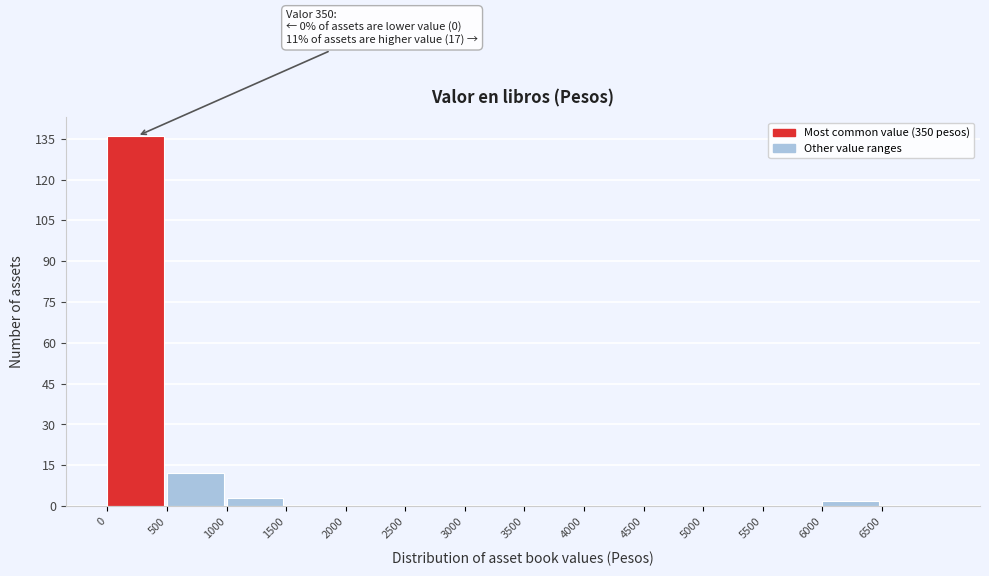

Over which range of the x-axis is the bar tallest?

0 to 500